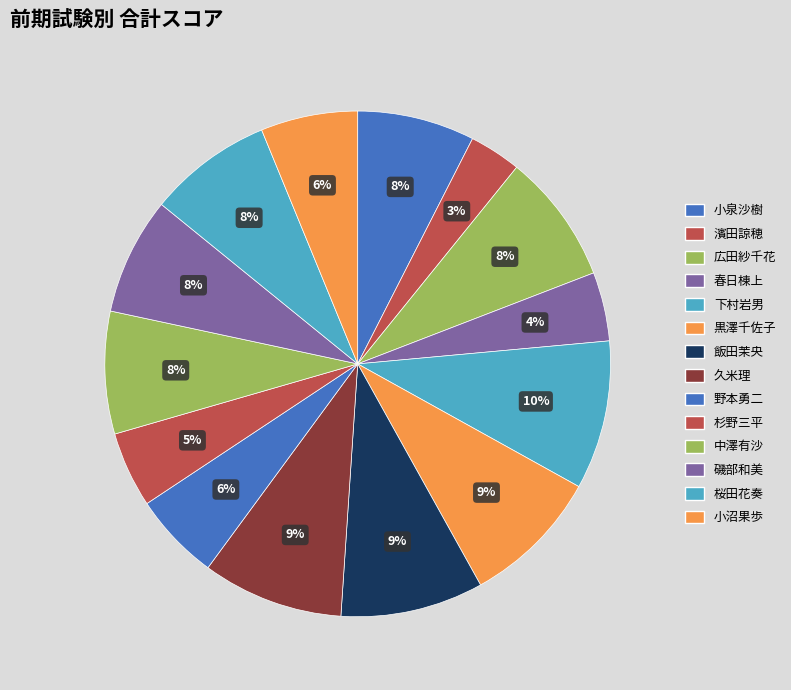

How many segments does this pie chart have?

14